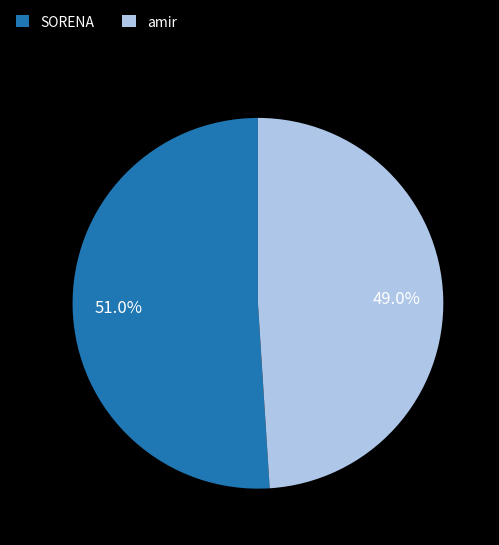

What portion of the pie excludes amir?

51.0%